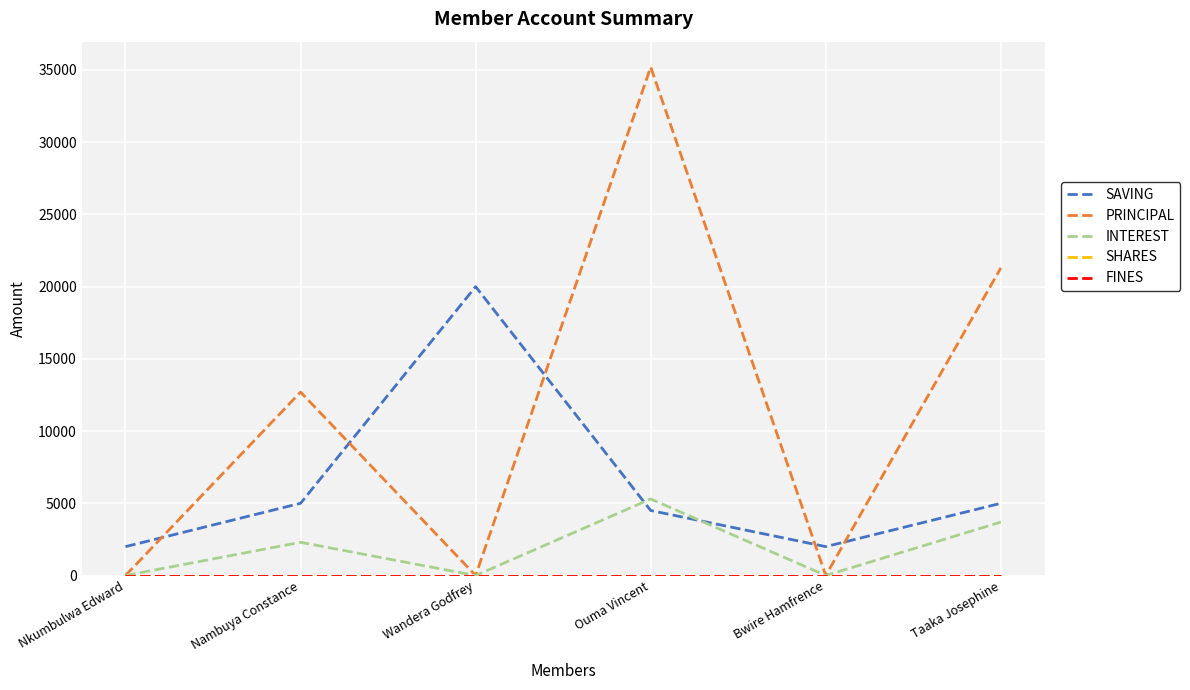

Does the chart display data point markers on the line(s)?

No